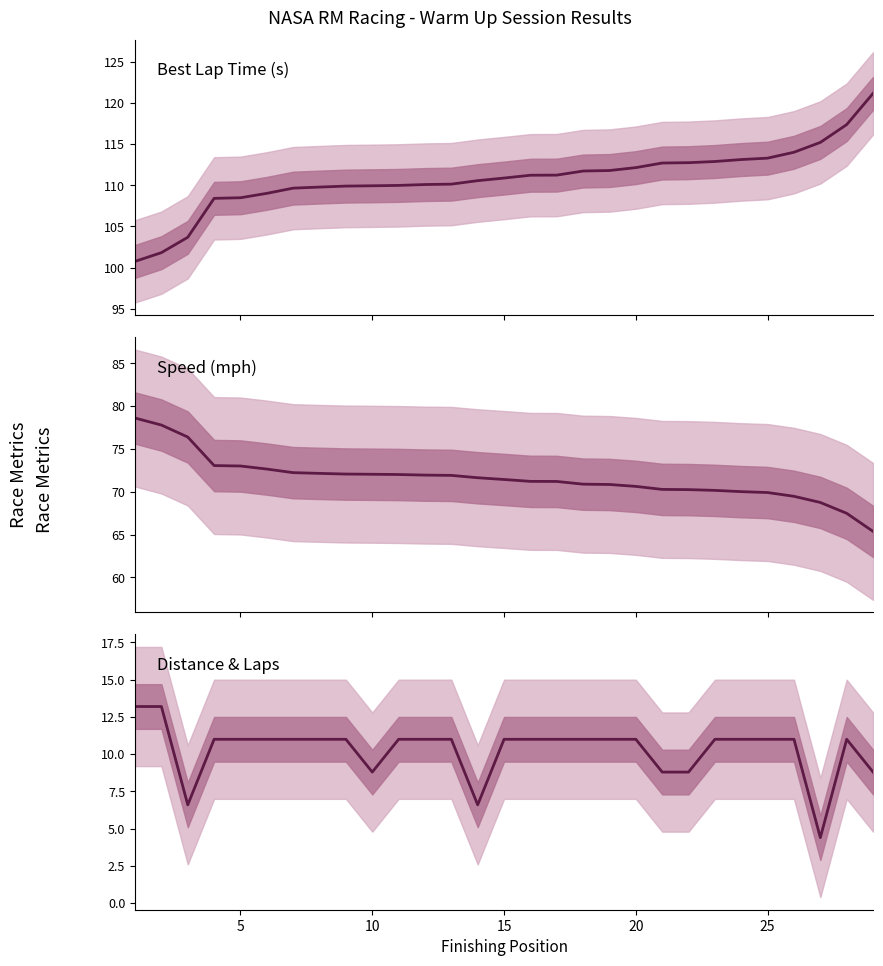

True or false: Total Distance has more than 2 interior local peaks.

False